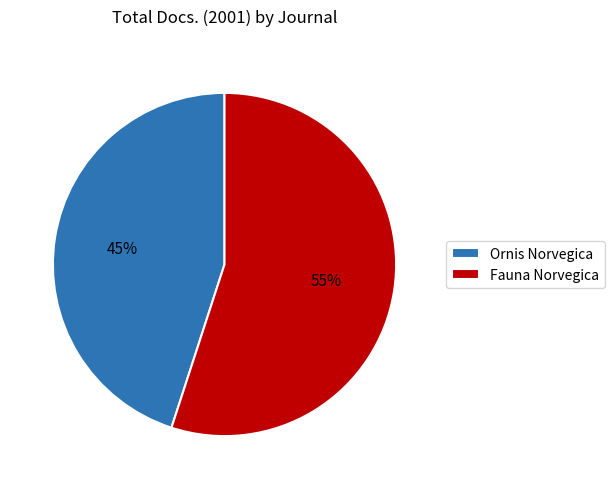

Count the number of slices in the pie.

2